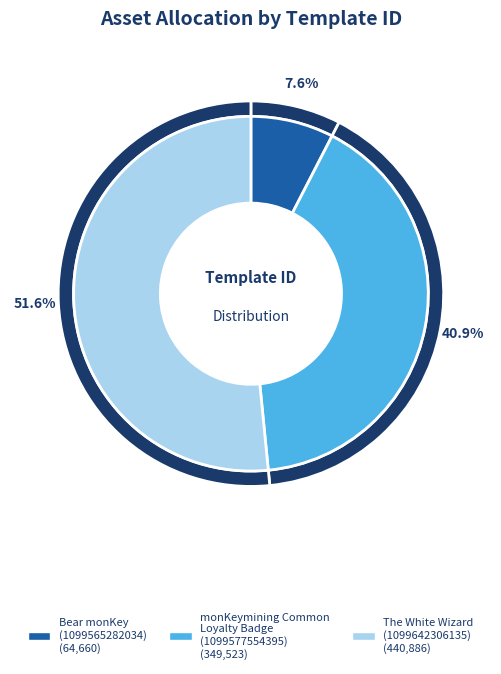

How many segments does this pie chart have?

3